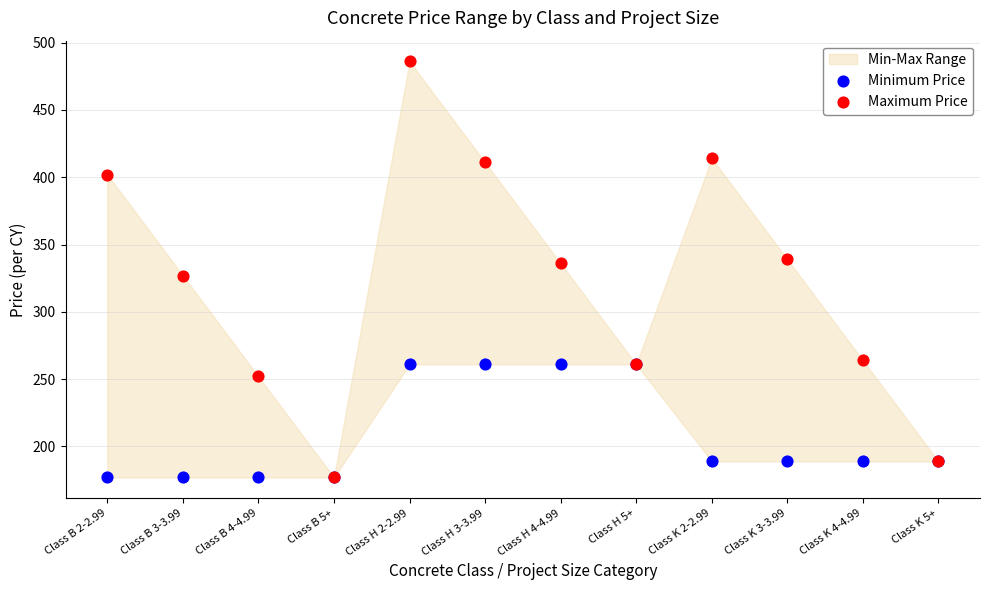

Which series has the largest Y range (max minus min)?

Maximum Price